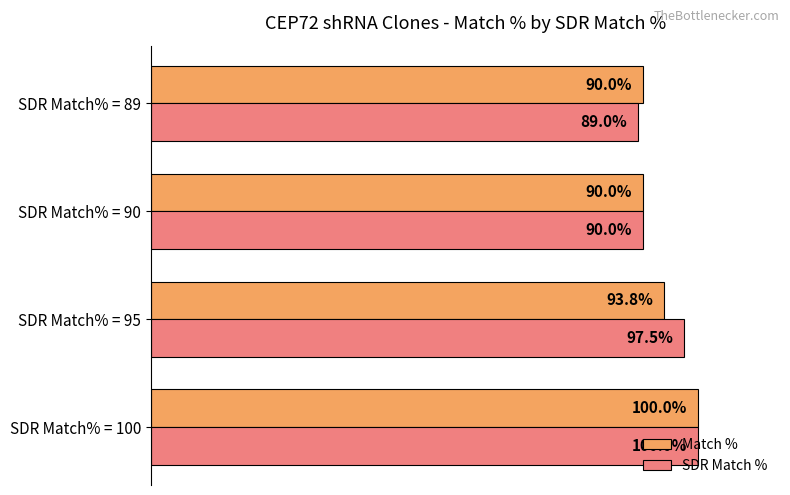

List the labels in order of SDR Match % value, smallest first.

SDR Match% = 89, SDR Match% = 90, SDR Match% = 95, SDR Match% = 100